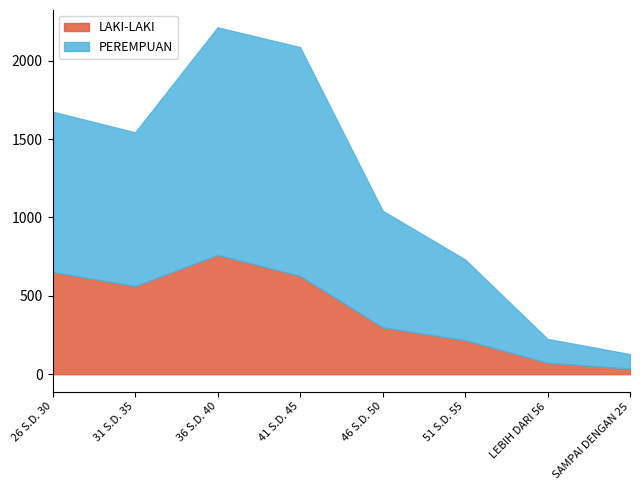

True or false: PEREMPUAN has a value of 1706 at 31 S.D. 35.

False